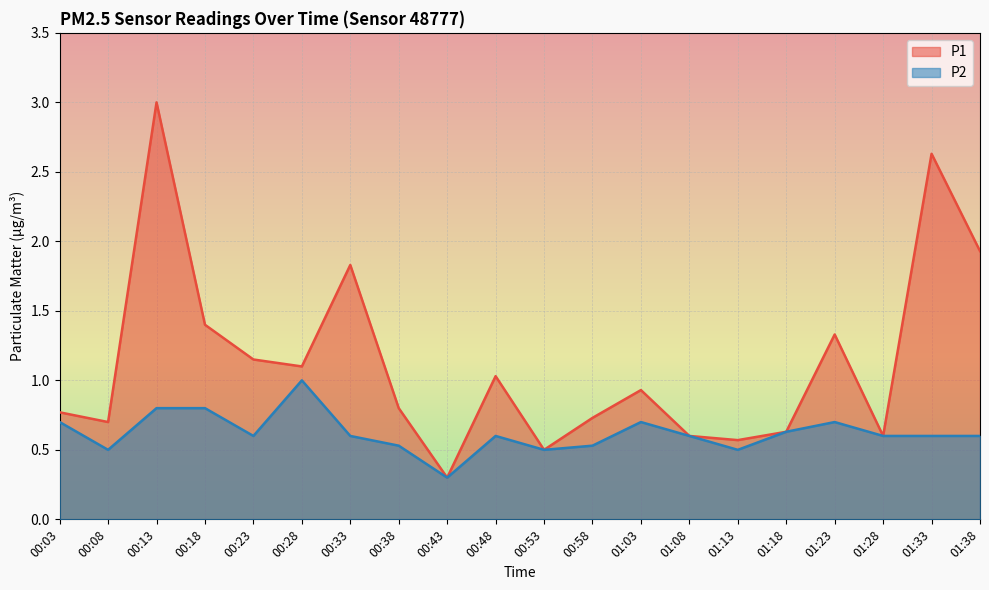

At which label does P1 reach its peak?

00:13